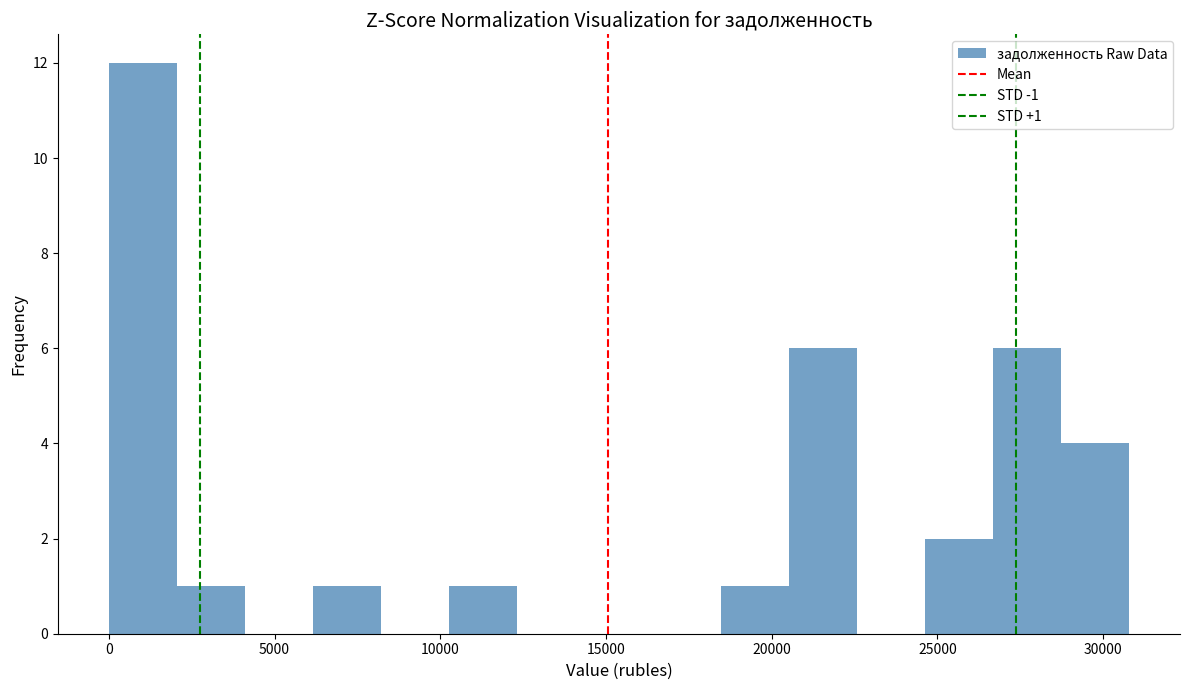

Which range on the x-axis has the tallest bar?

0 to 2000